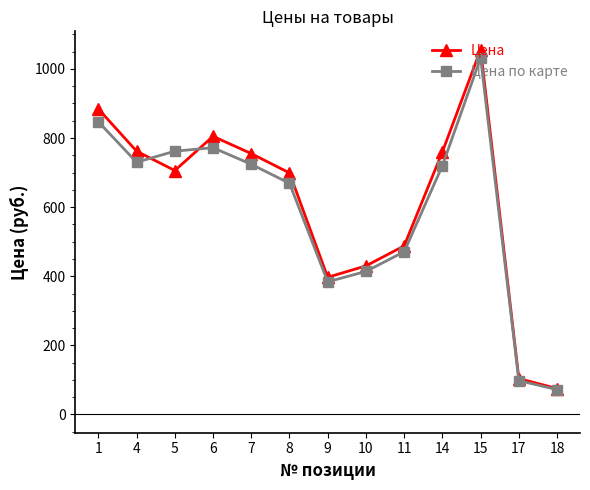

How many lines are shown in the chart?

2